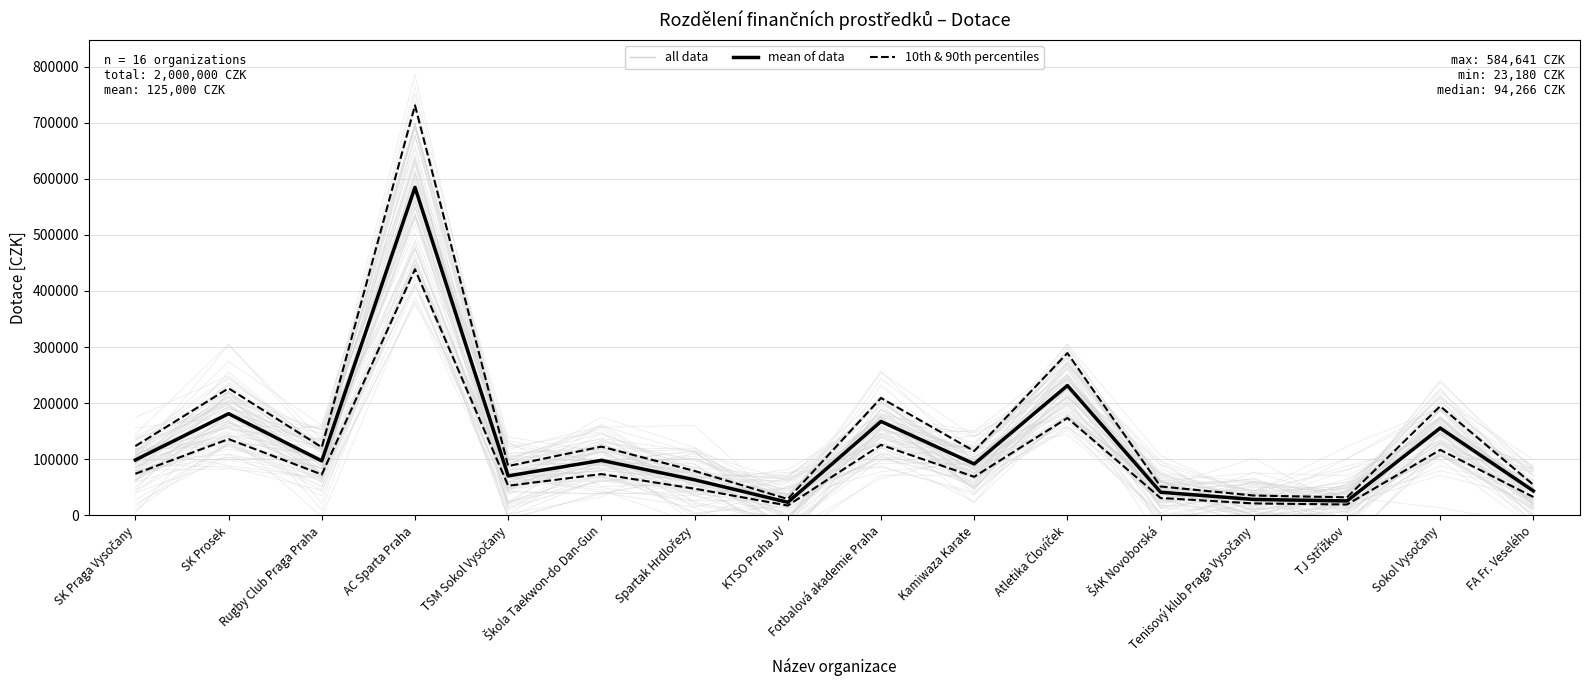

Read the 10th & 90th percentiles value at FA Fr. Veselého.

32598.0